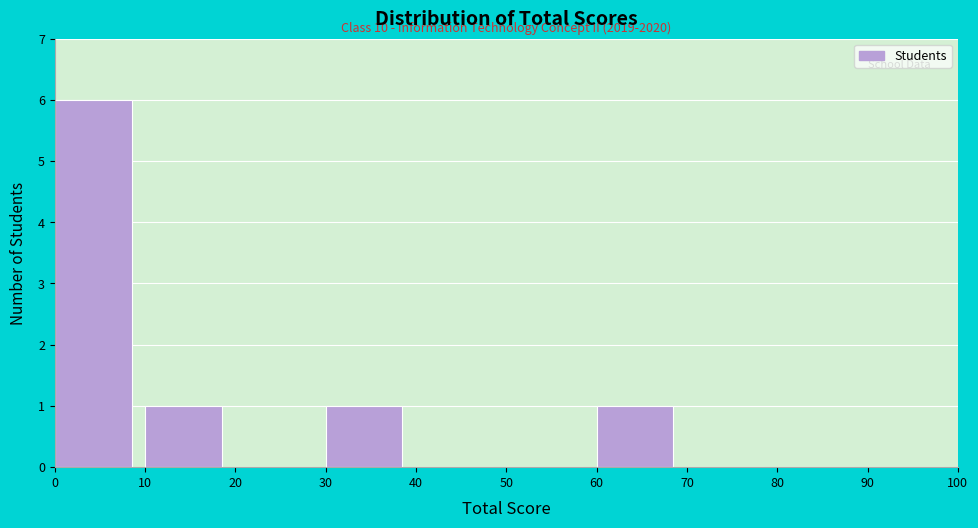

Over which range of the x-axis is the bar tallest?

0 to 10